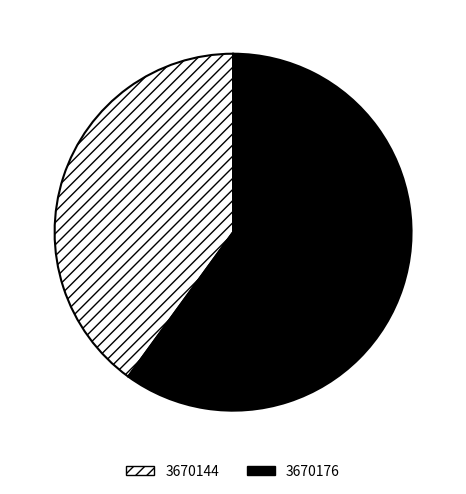

Is there any slice that represents more than half of the pie?

Yes